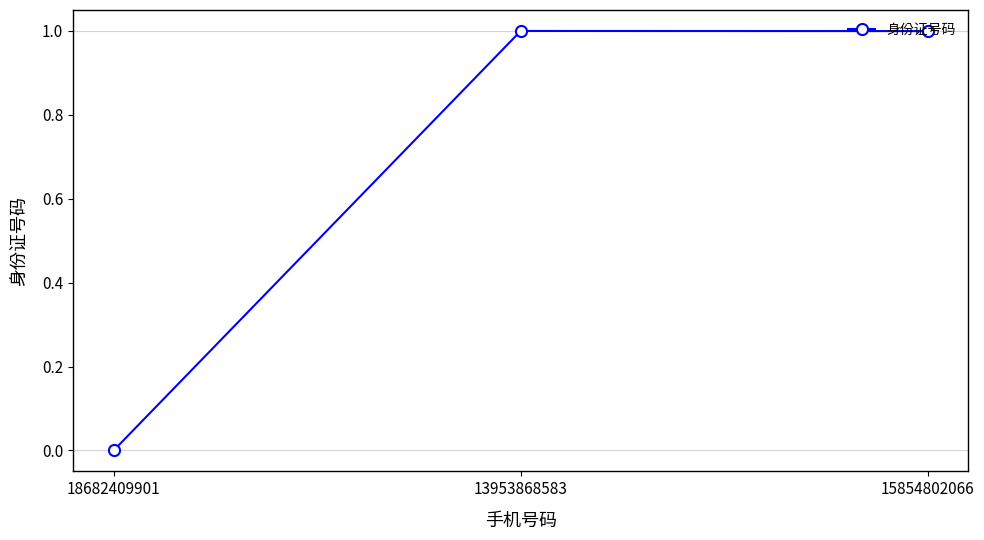

At which category does the chart reach its minimum across all series?

18682409901